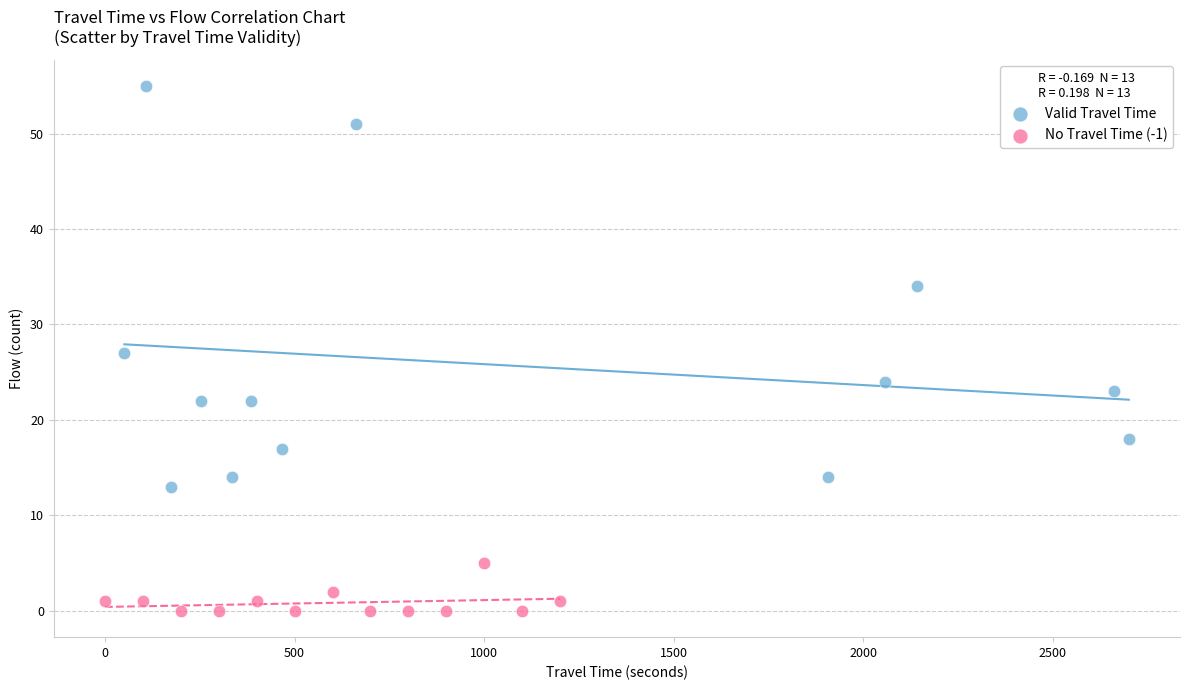

Which series reaches the minimum Y coordinate?

No Travel Time (-1)